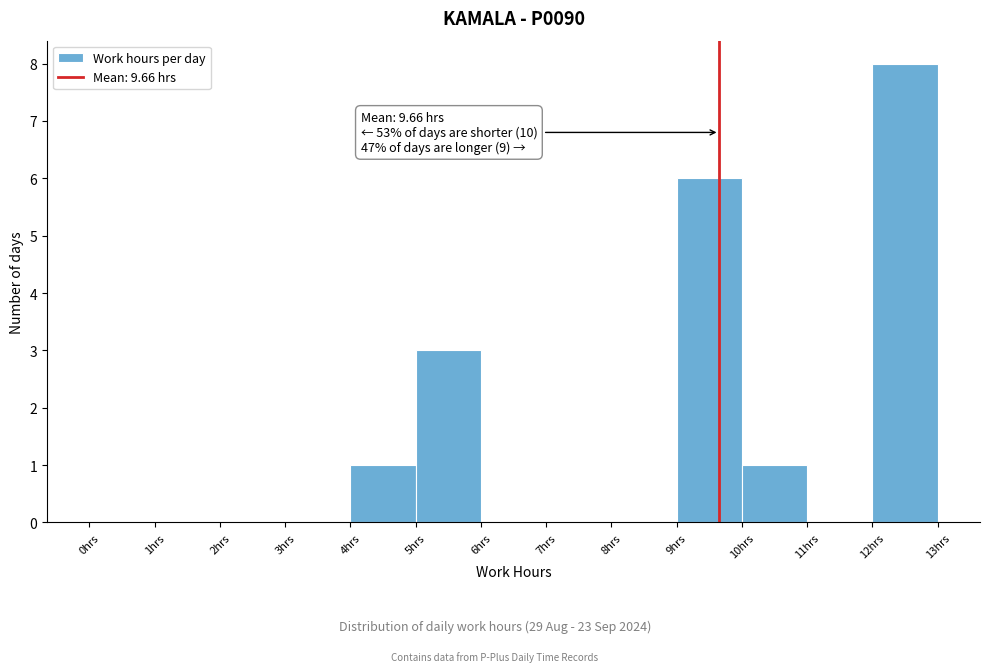

Which range on the x-axis has the tallest bar?

12 to 13